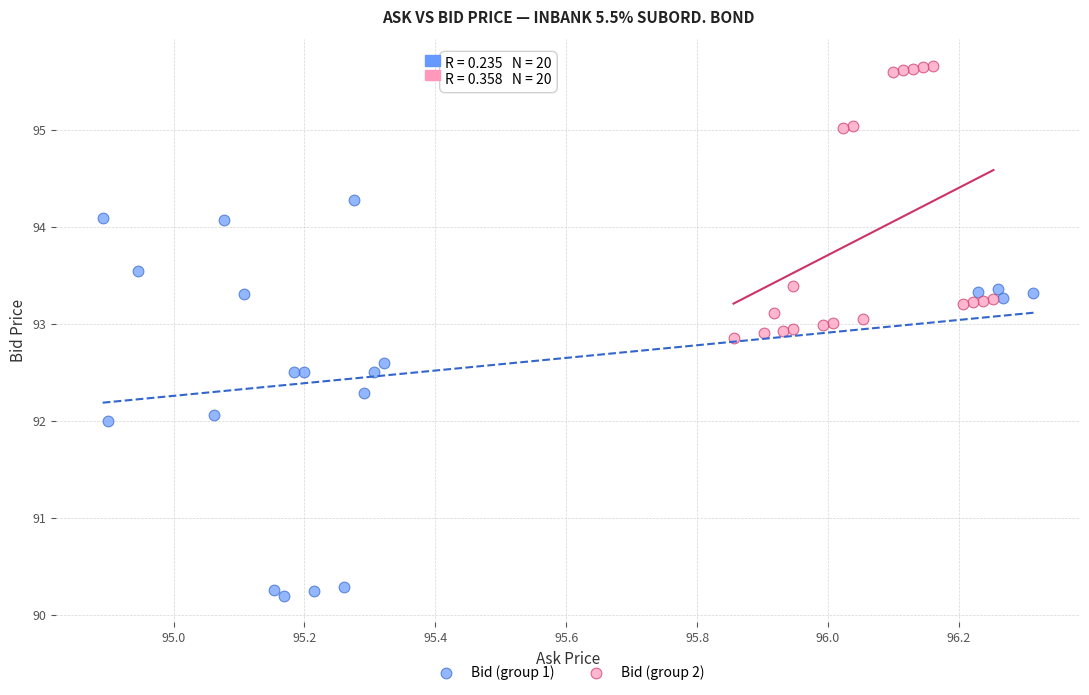

Which series contains the highest Y value?

Bid (group 2)